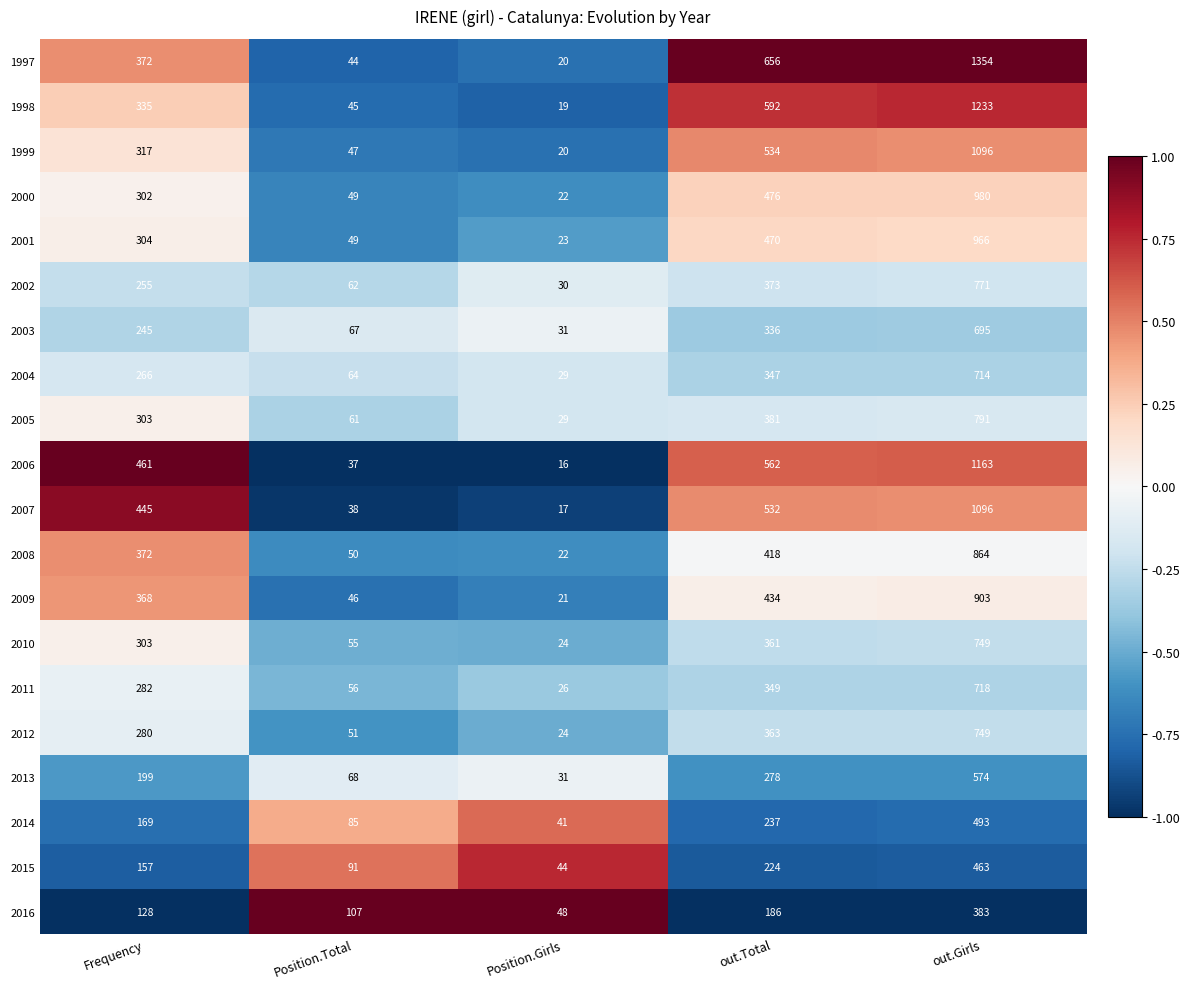

Is it true that 2007 equals 532 at out.Total?

True